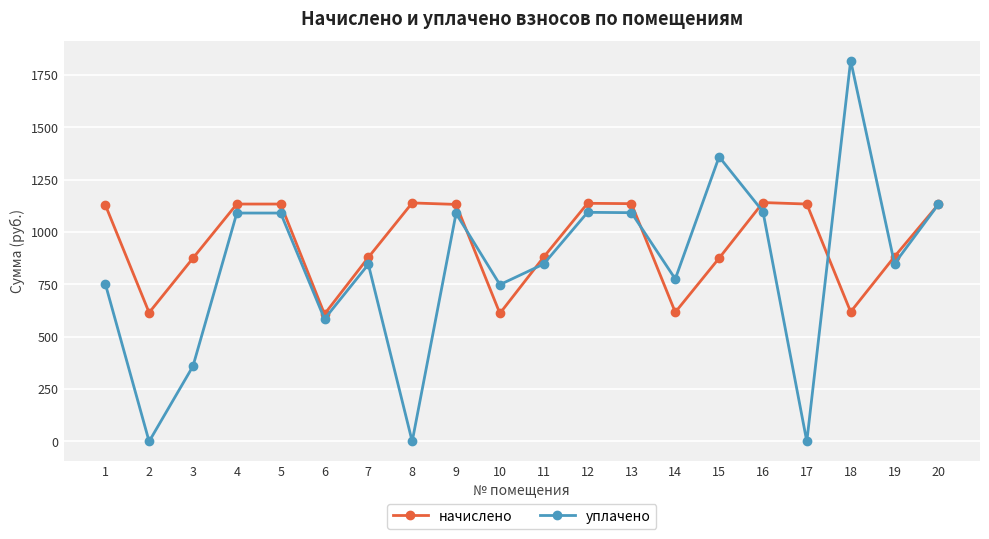

What is the maximum value for начислено?

1141.0